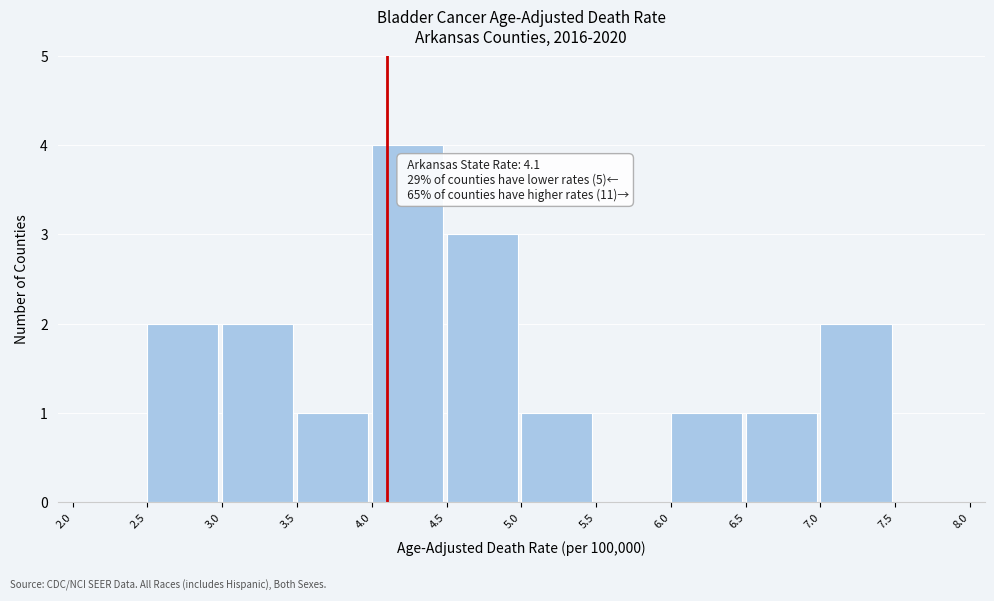

Which range on the x-axis has the tallest bar?

4.0 to 4.5